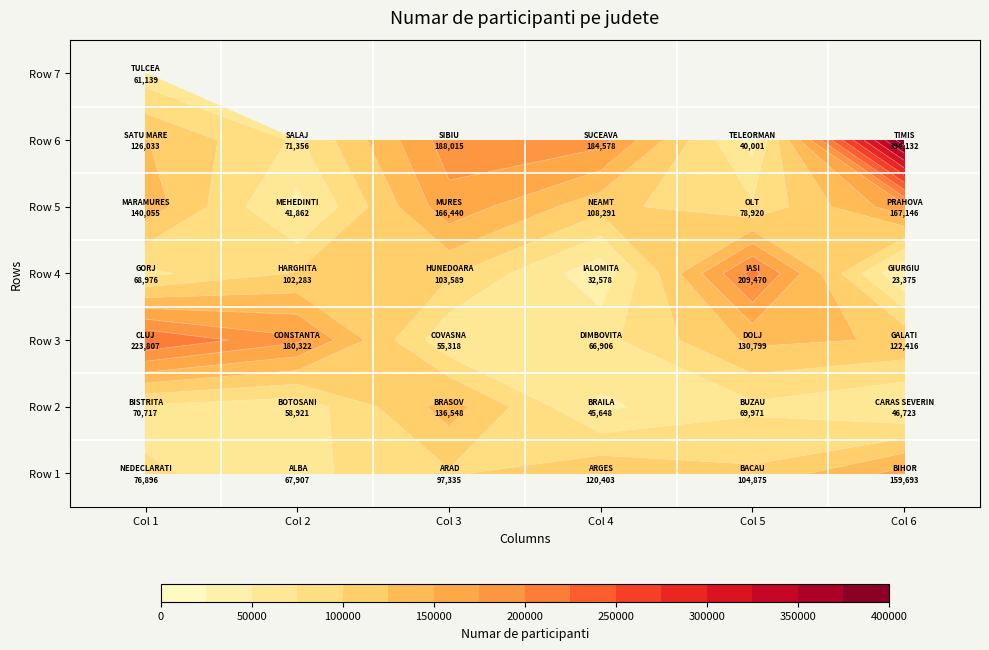

Where is the data nearest to the value 208753?

IASI